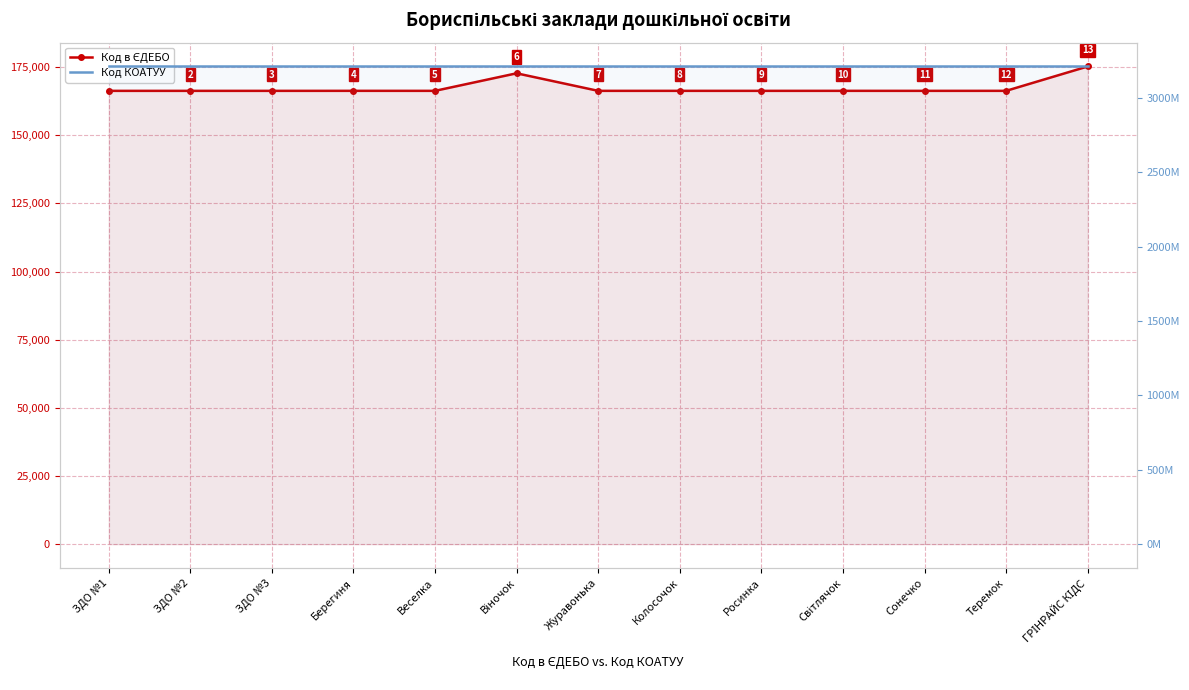

Is it true that Код КОАТУУ equals 5708083037 at Колосочок?

False